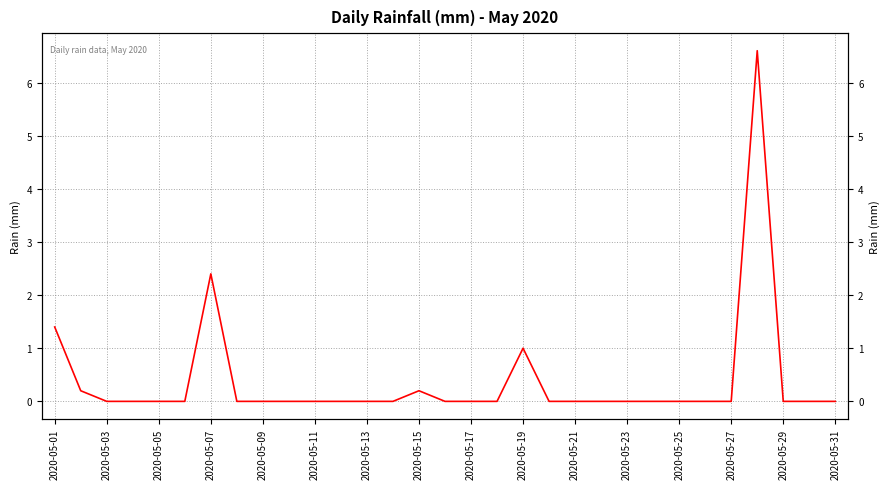

Which has a higher value, 2020-05-13 or 2020-05-25?

2020-05-13